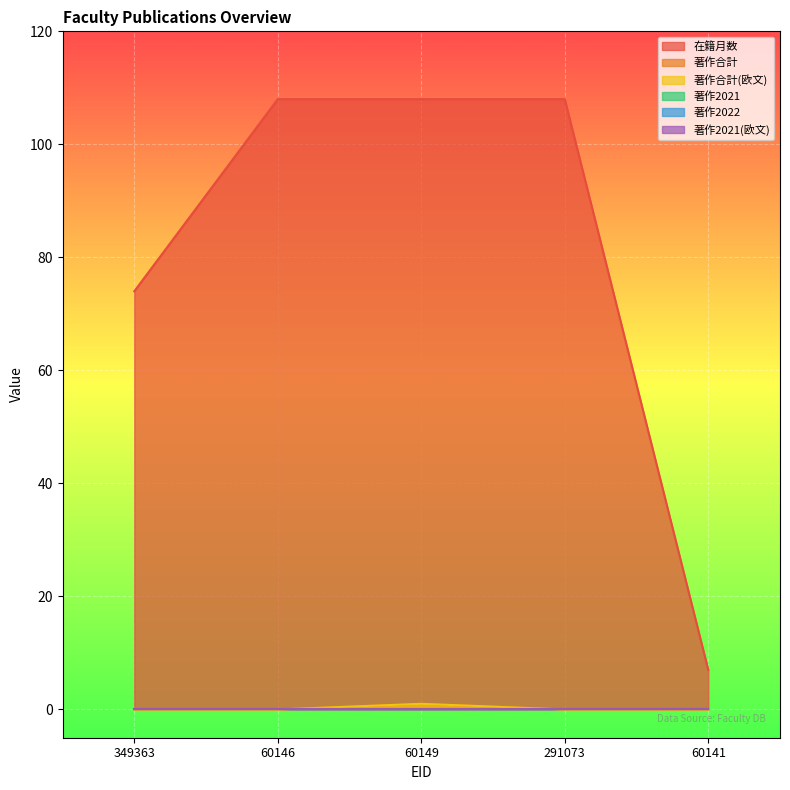

Where is the first local maximum for 著作合計?

60149